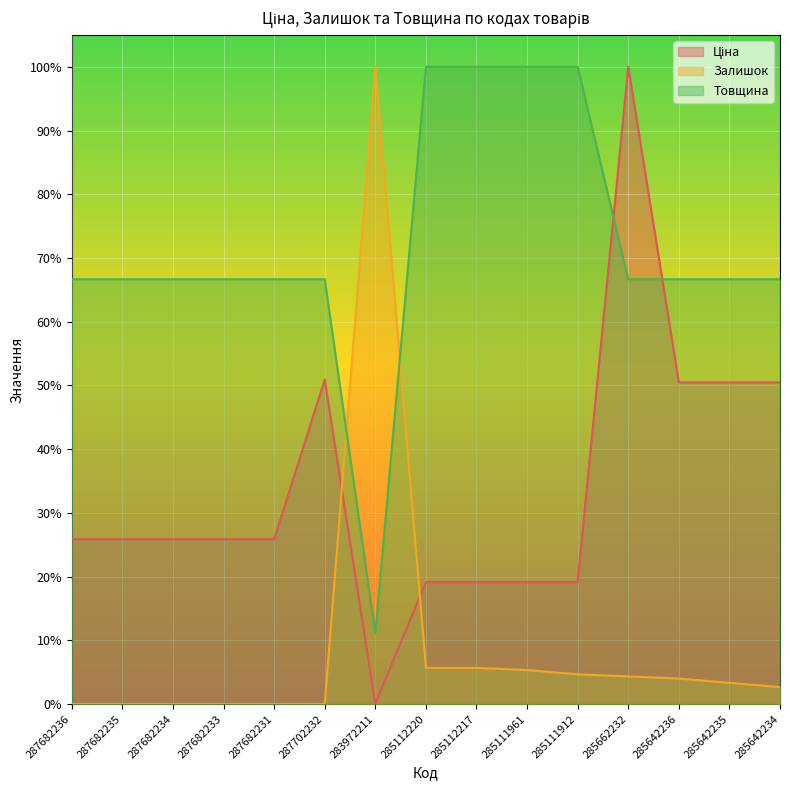

True or false: Залишок has a value of 0.0 at 285111912.

False